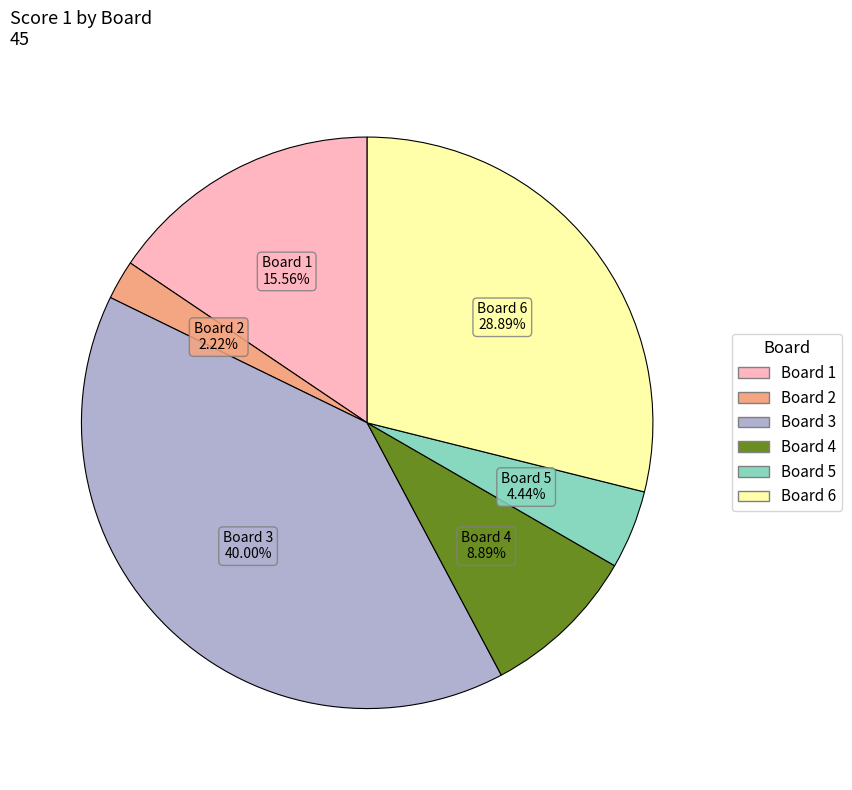

What is the smallest slice in the pie chart?

Board 2